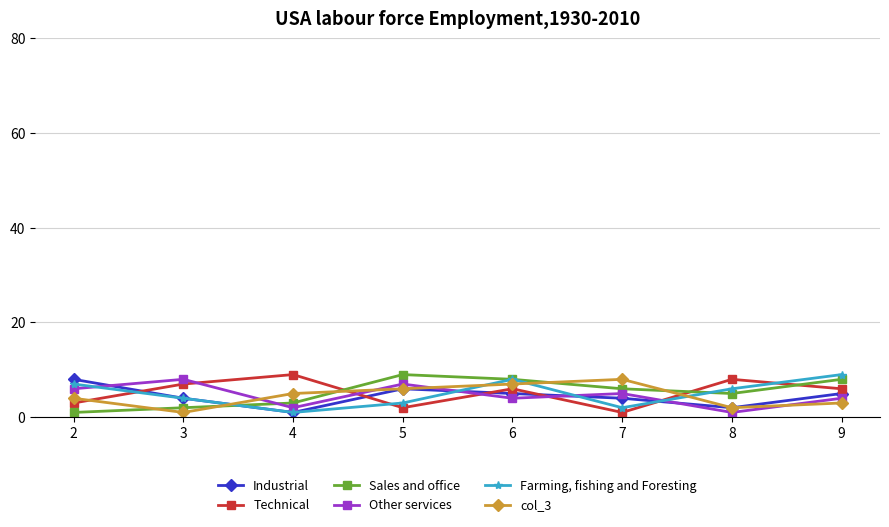

The Sales and office series shows 5 at 8. True or false?

True